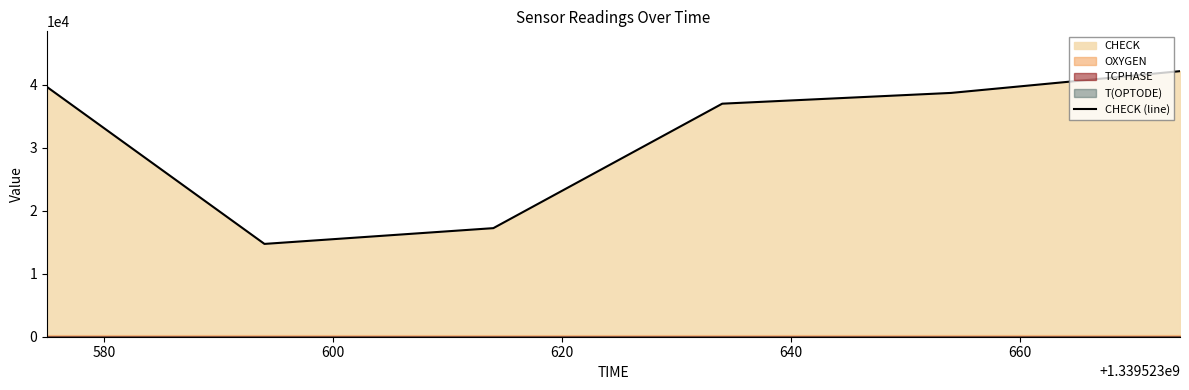

How many interior local valleys (lower than both neighbors) does the data have?

1